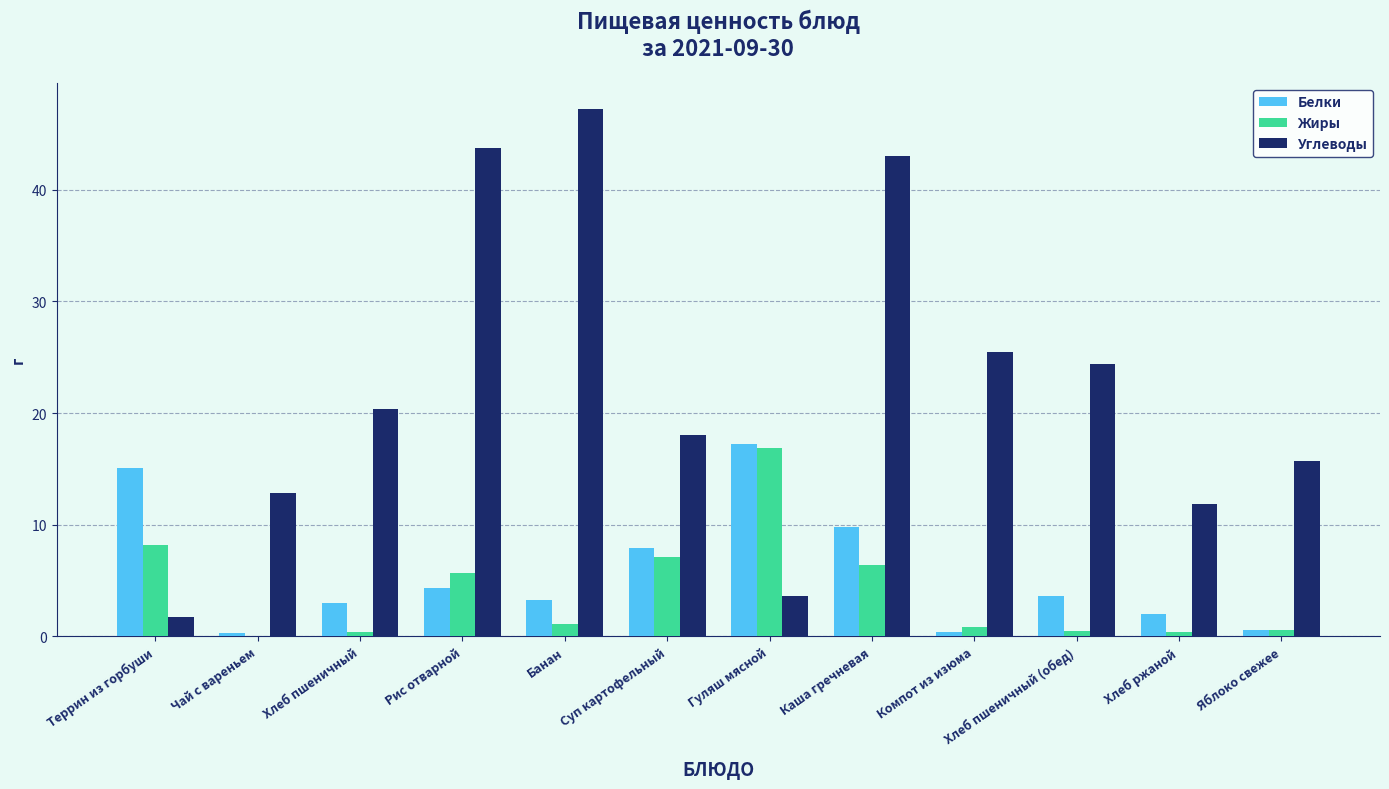

What are all the series names shown in the legend?

Белки, Жиры, Углеводы